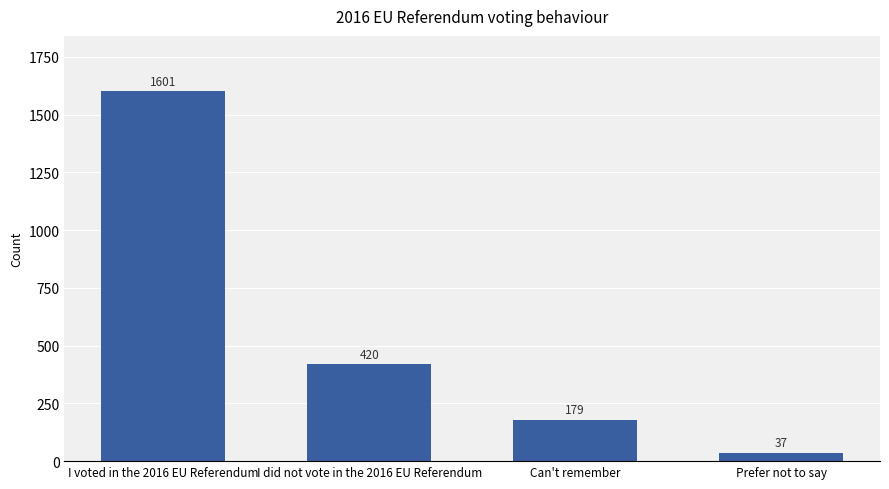

Which has a higher value, I voted in the 2016 EU Referendum or I did not vote in the 2016 EU Referendum?

I voted in the 2016 EU Referendum